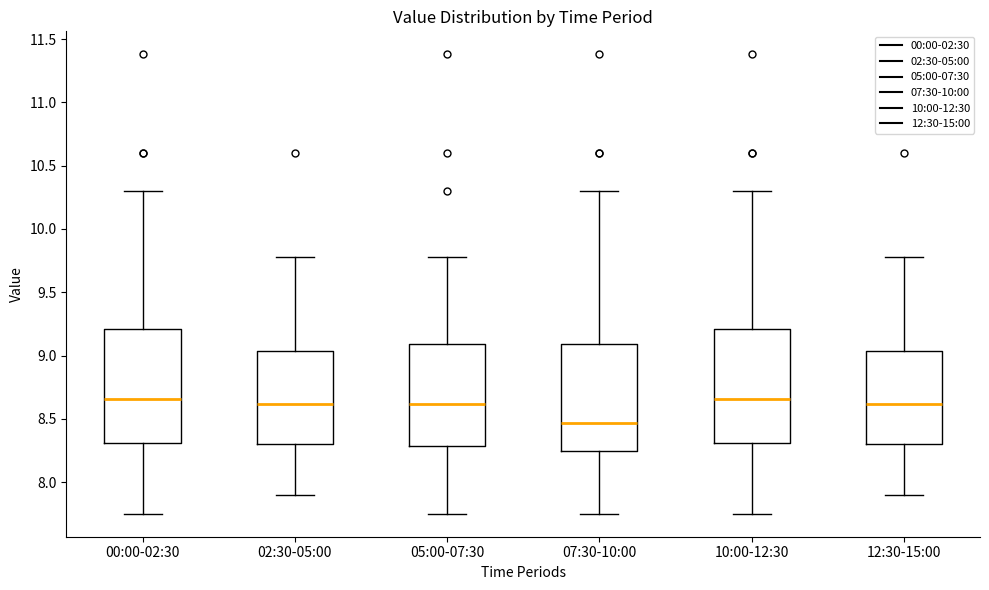

Reading left to right, read every box against the y-axis: the position of its median line, the range the box covers, and the ends of its whiskers. The values are not printed on the chart, so give them approximately, as read against the axis.

00:00-02:30: median 8.65, box 8.30 to 9.20, whiskers 7.75 to 10.30
02:30-05:00: median 8.60, box 8.30 to 9.05, whiskers 7.90 to 9.80
05:00-07:30: median 8.60, box 8.30 to 9.10, whiskers 7.75 to 9.80
07:30-10:00: median 8.45, box 8.25 to 9.10, whiskers 7.75 to 10.30
10:00-12:30: median 8.65, box 8.30 to 9.20, whiskers 7.75 to 10.30
12:30-15:00: median 8.60, box 8.30 to 9.05, whiskers 7.90 to 9.80